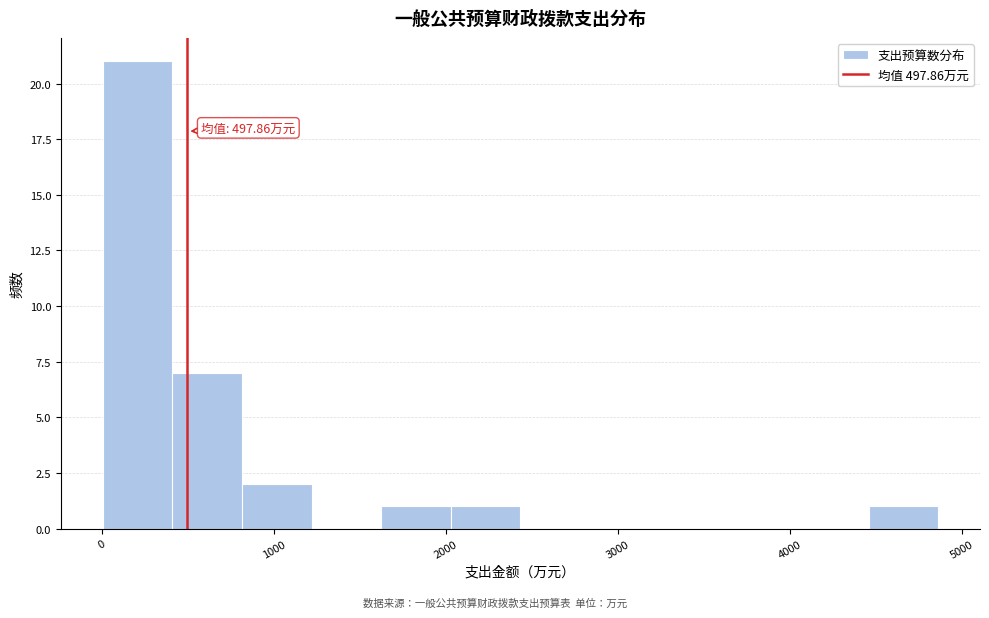

Which range on the x-axis has the tallest bar?

0 to 400